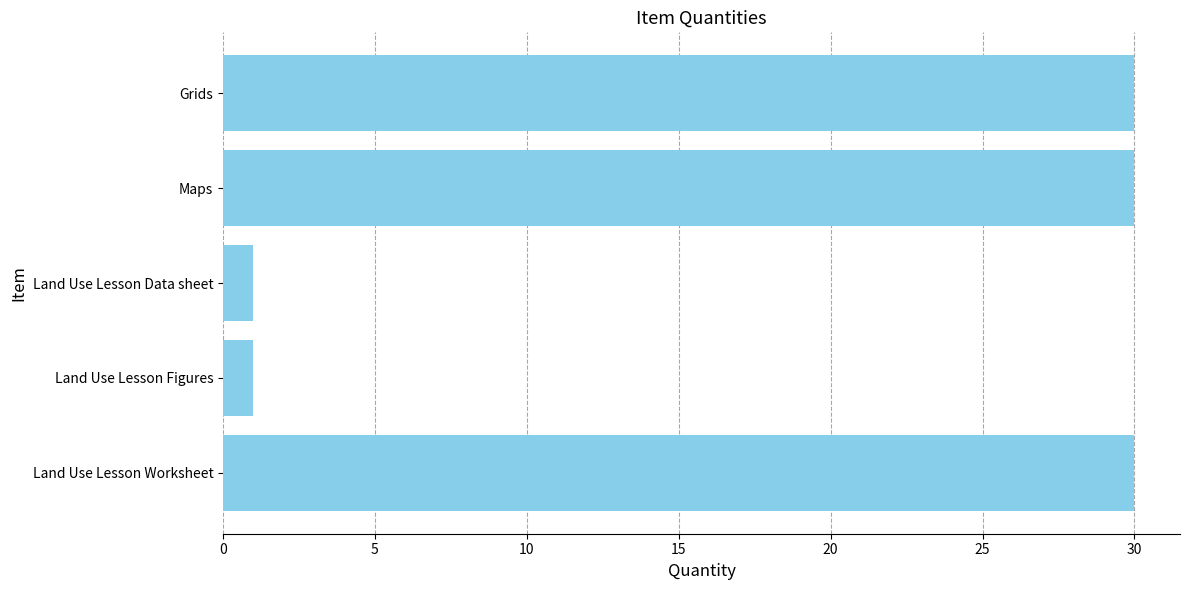

How many values are between 1 and 30?

5